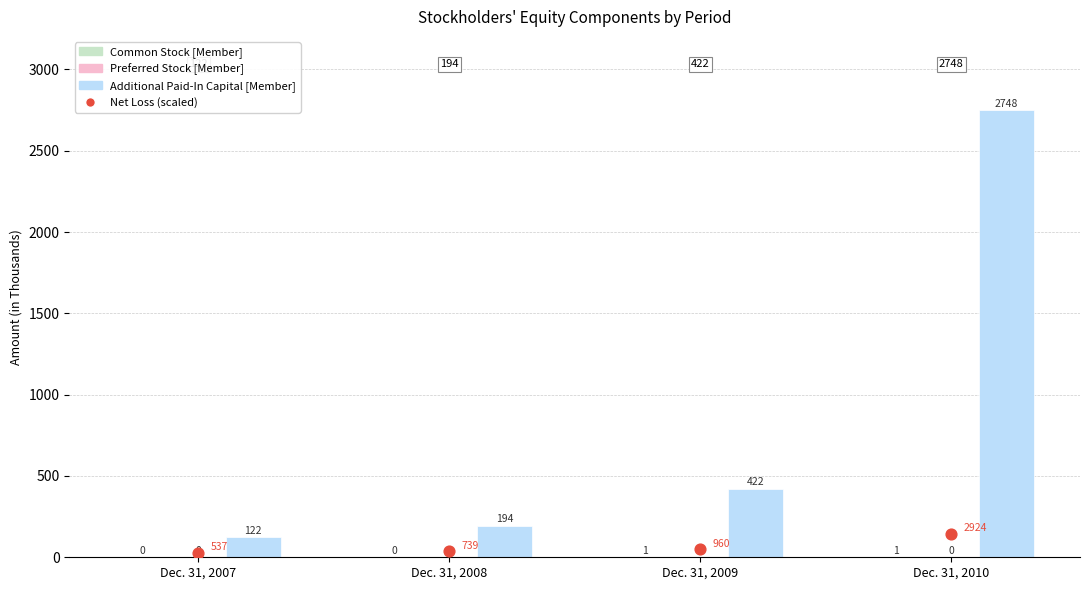

At how many categories does at least one series exceed 2602?

1